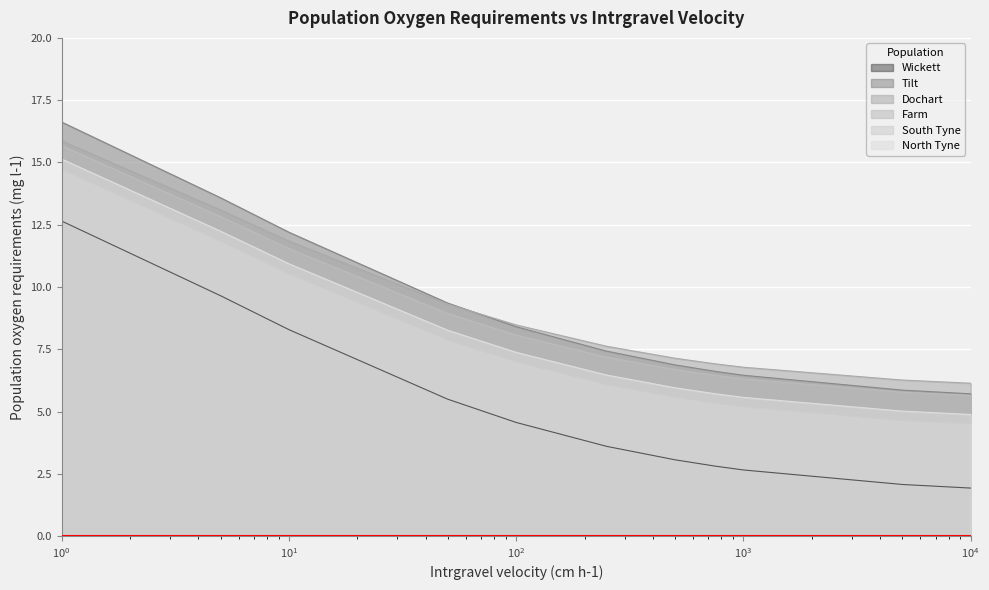

What is the total value across all series at 500?

35.3